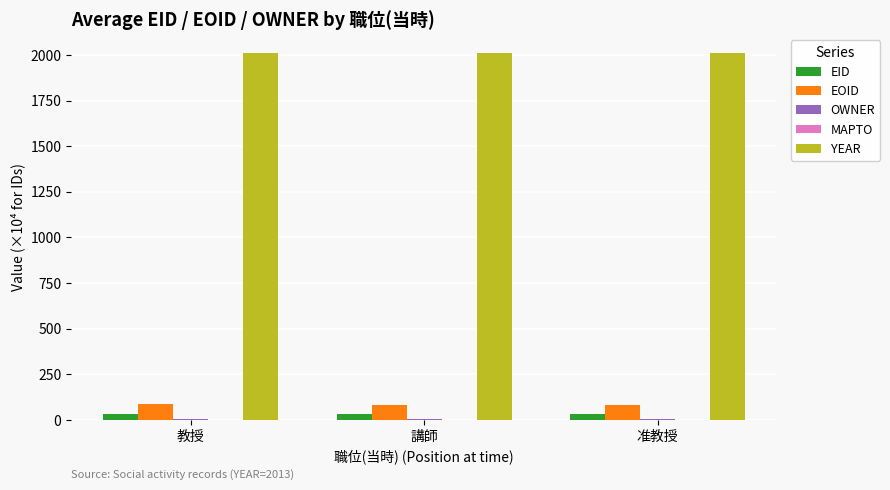

How many groups of bars are there?

3